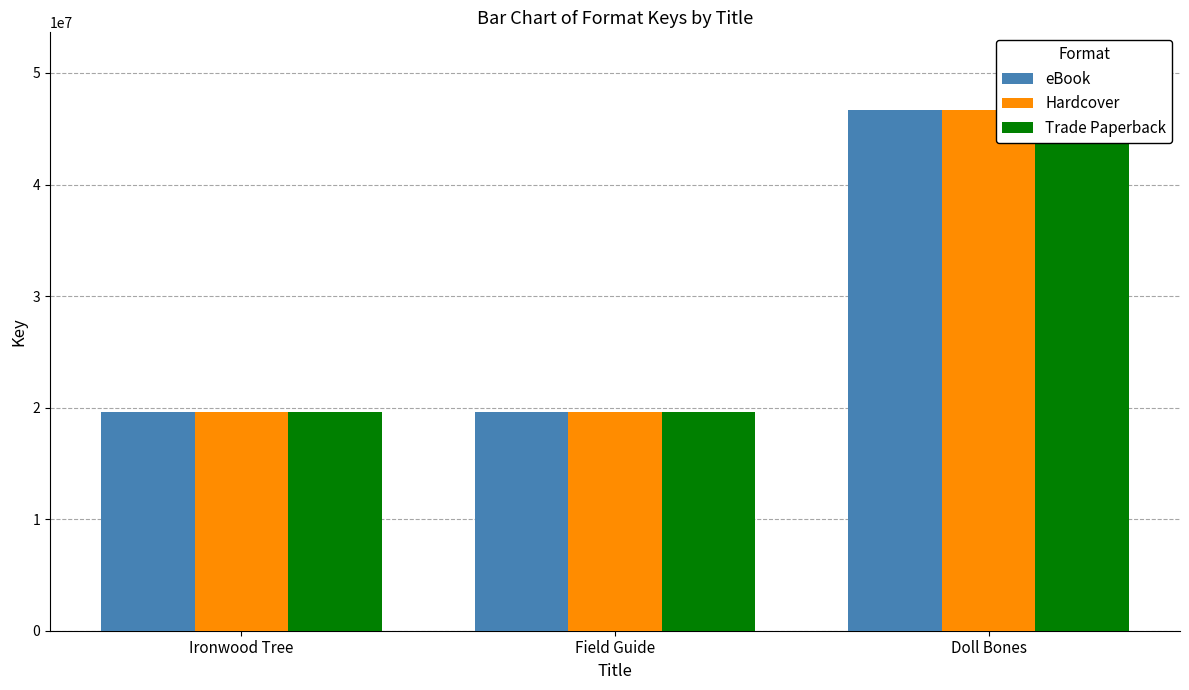

Rank the series by their maximum value, from highest to lowest.

eBook, Hardcover, Trade Paperback